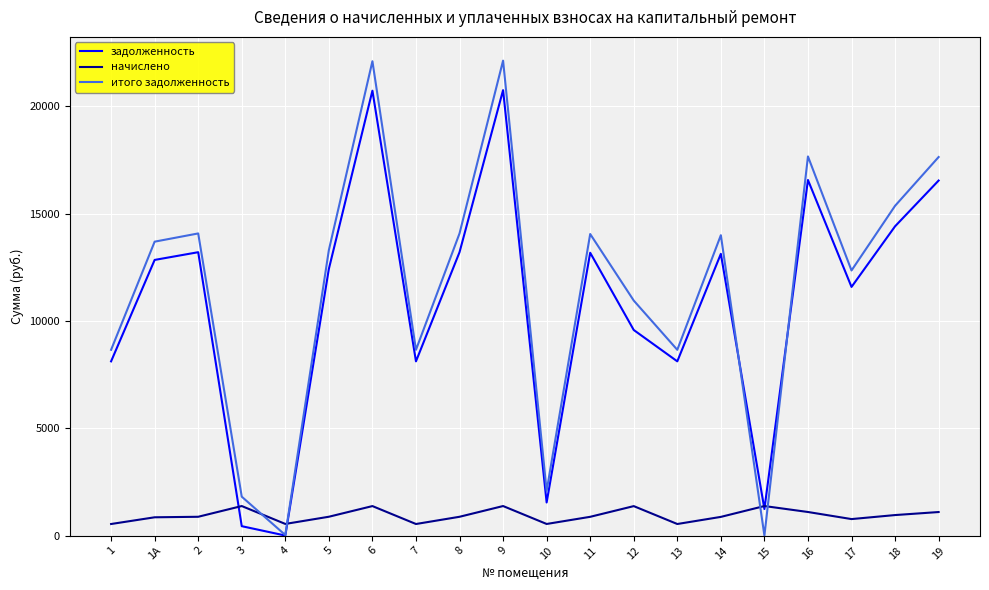

List the series in order of their peak value, highest first.

итого задолженность, задолженность, начислено